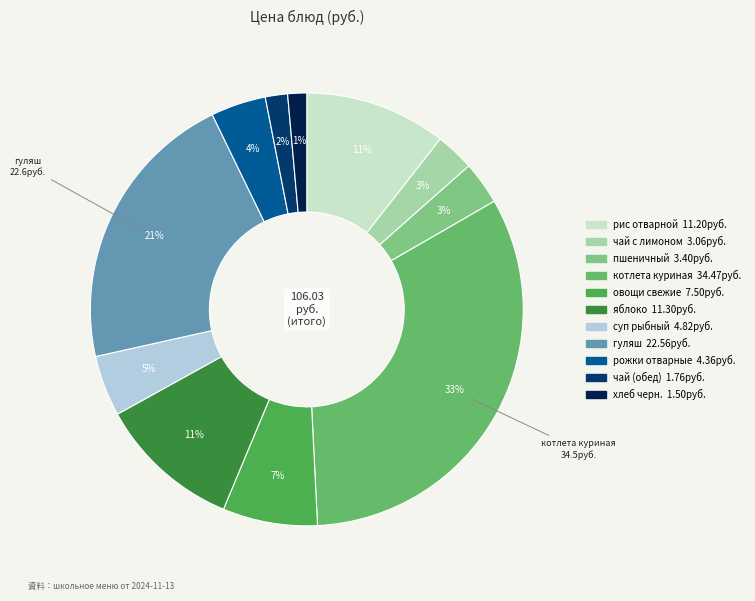

Rank the categories by value from highest to lowest.

котлета куриная, гуляш, яблоко, рис отварной, овощи свежие, суп рыбный, рожки отварные, пшеничный, чай с лимоном, чай (обед), хлеб черн.